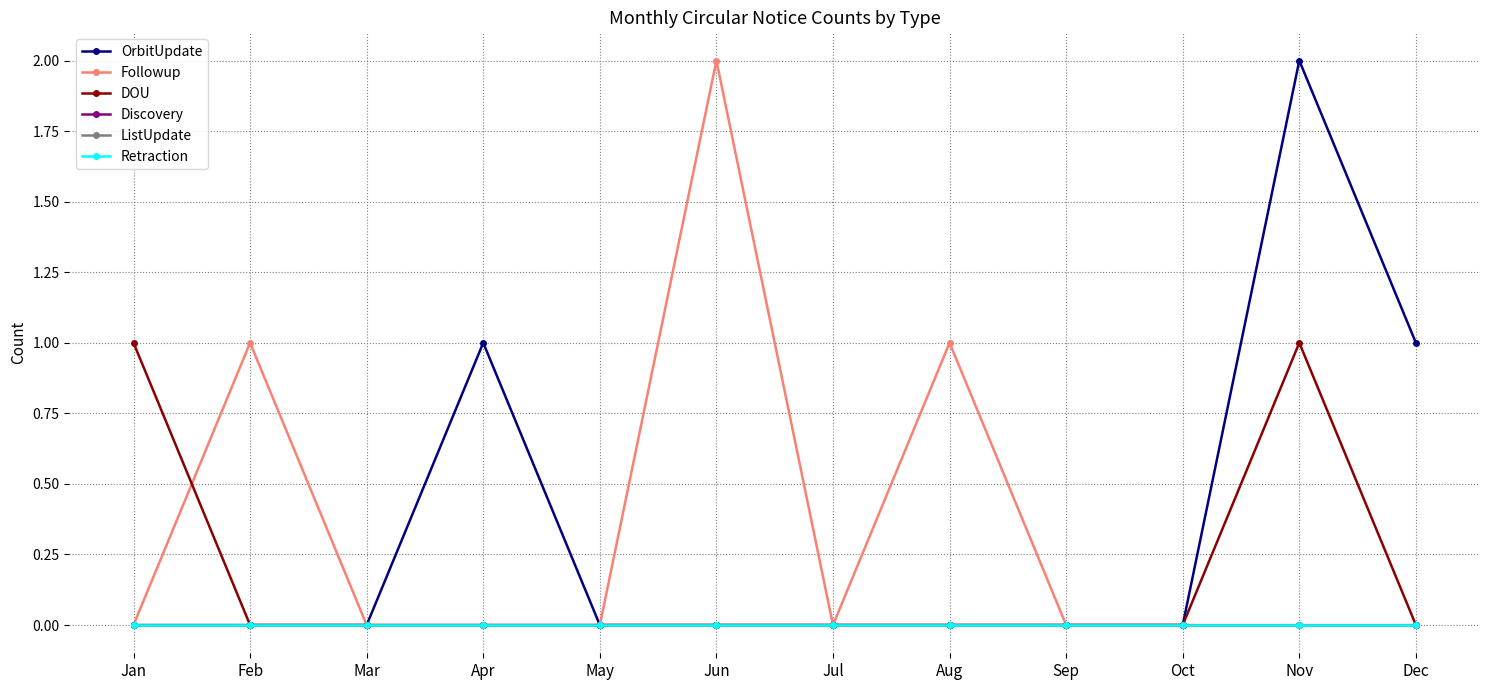

Which series has the largest total across all categories?

OrbitUpdate